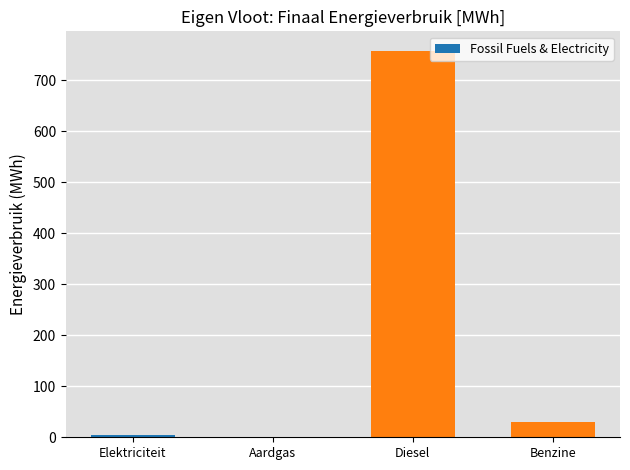

What is the change in value from Elektriciteit to Aardgas?

-5.1